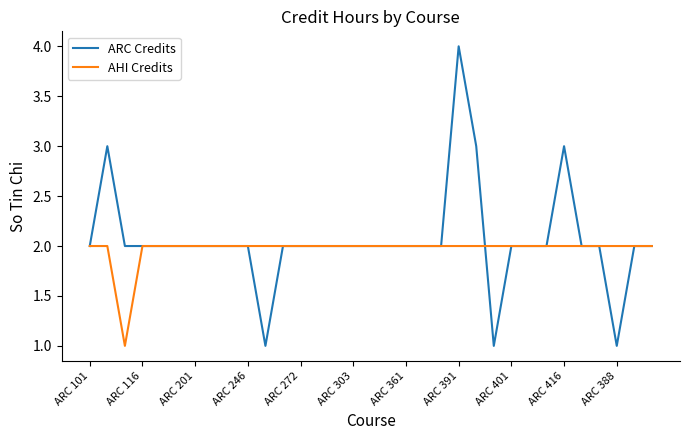

Is this an area chart (filled region under the line)?

No